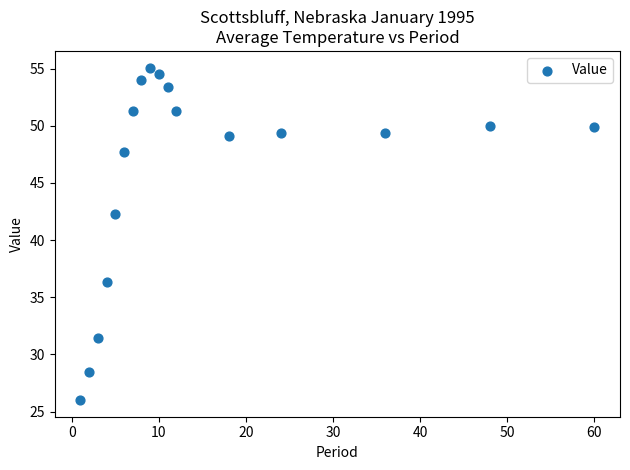

What is the range of Y values (max minus min)?

29.1